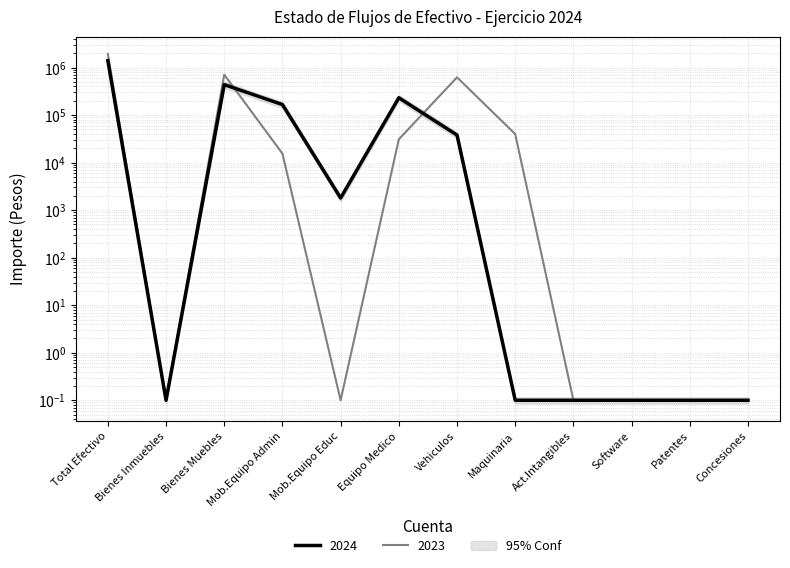

At 1253, list the series in order from largest to smallest.

2024, 2023